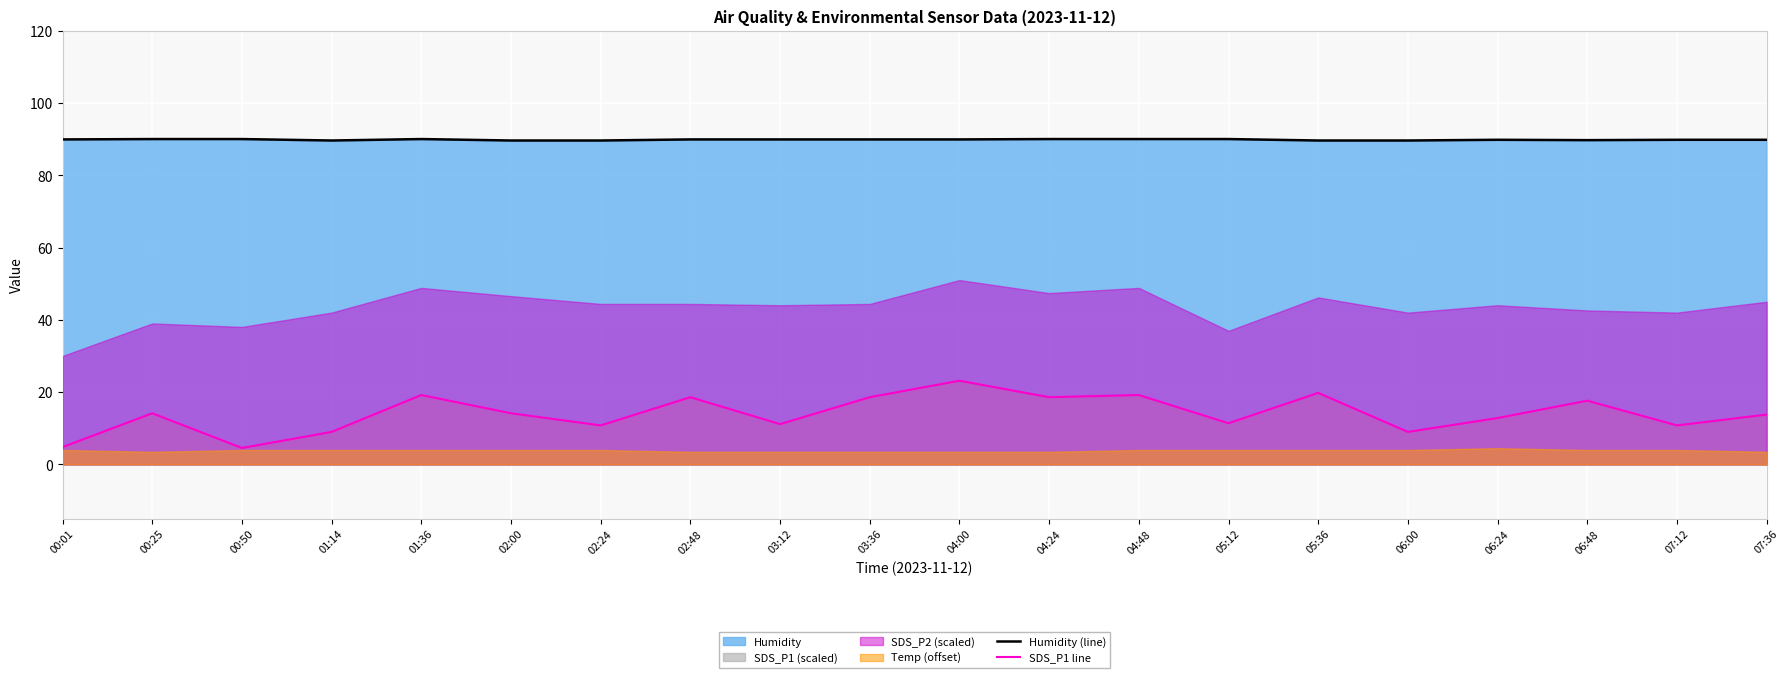

Is the value of Humidity (line) at 01:36 greater than the value of SDS_P1 line at 07:12?

Yes